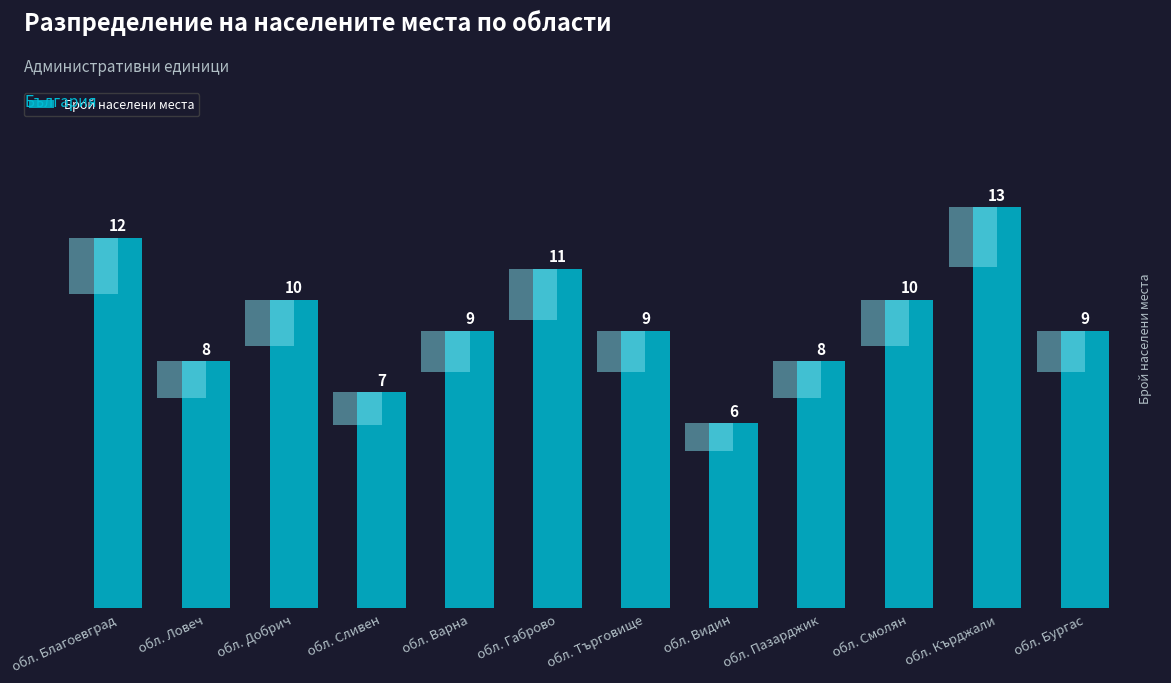

Reading left to right, what are all the values shown in this chart?

обл. Благоевград=12	обл. Ловеч=8	обл. Добрич=10	обл. Сливен=7	обл. Варна=9	обл. Габрово=11	обл. Търговище=9	обл. Видин=6	обл. Пазарджик=8	обл. Смолян=10	обл. Кърджали=13	обл. Бургас=9